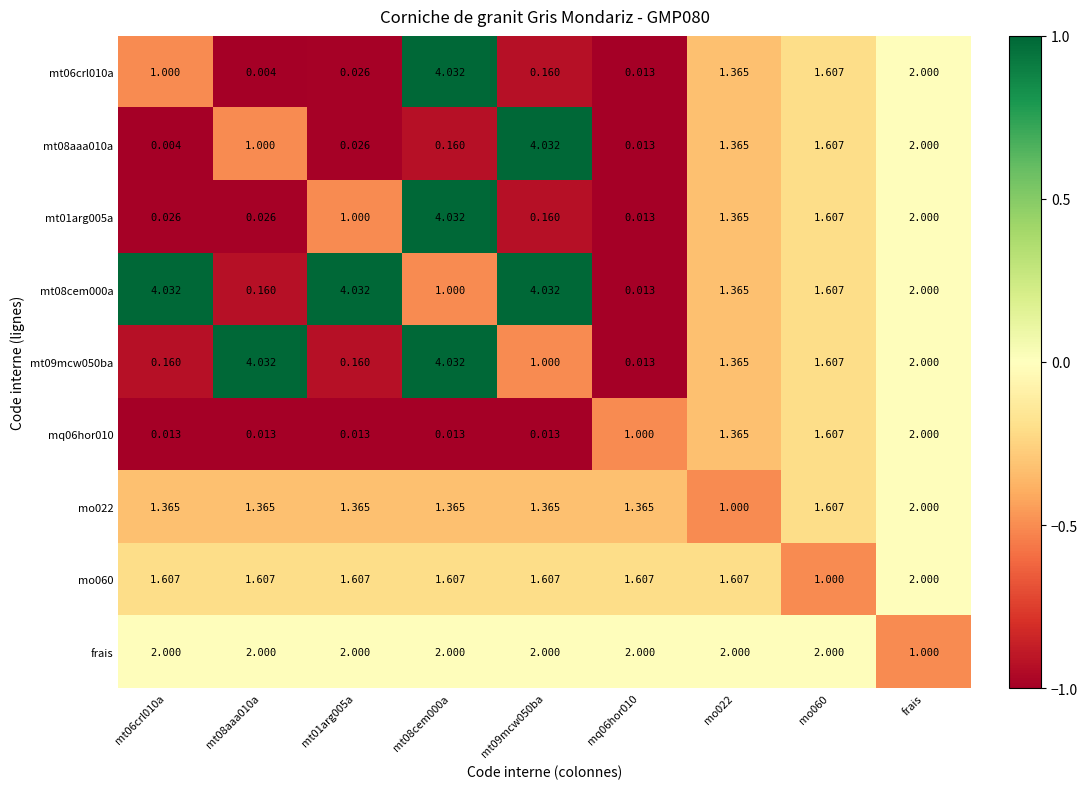

Is the value of mt08aaa010a at mo022 greater than the value of mt06crl010a at frais?

No